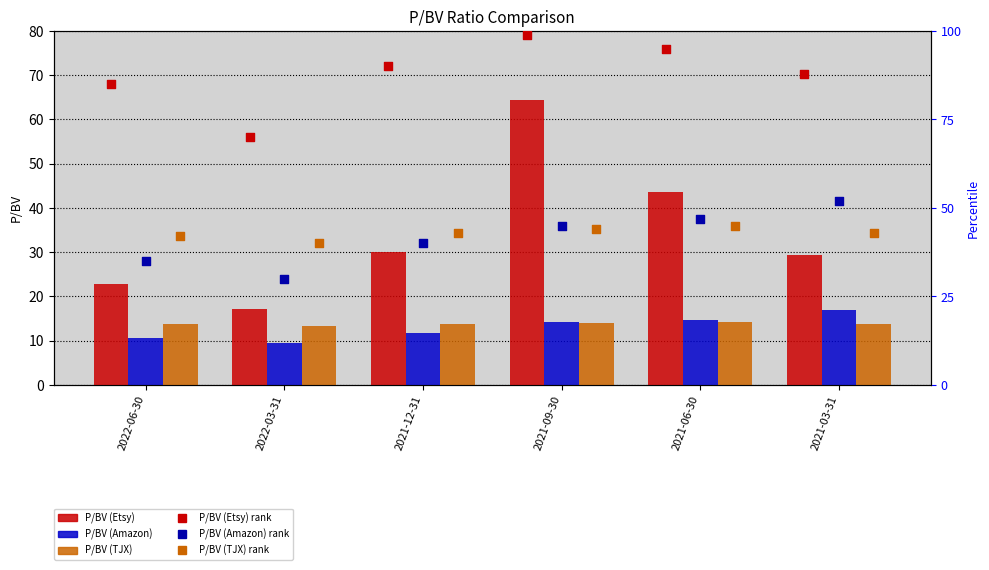

At which category is the sum across all series the highest?

2021-09-30